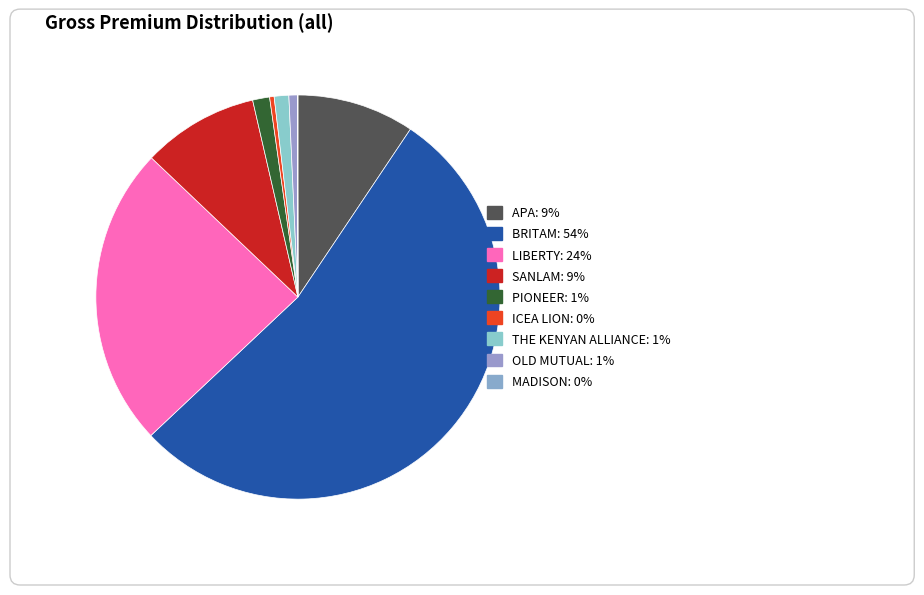

To the nearest percent, what is the combined percentage of LIBERTY LIFE ASSURANCE COMPANY and OLD MUTUAL LIFE ASSURANCE?

25%